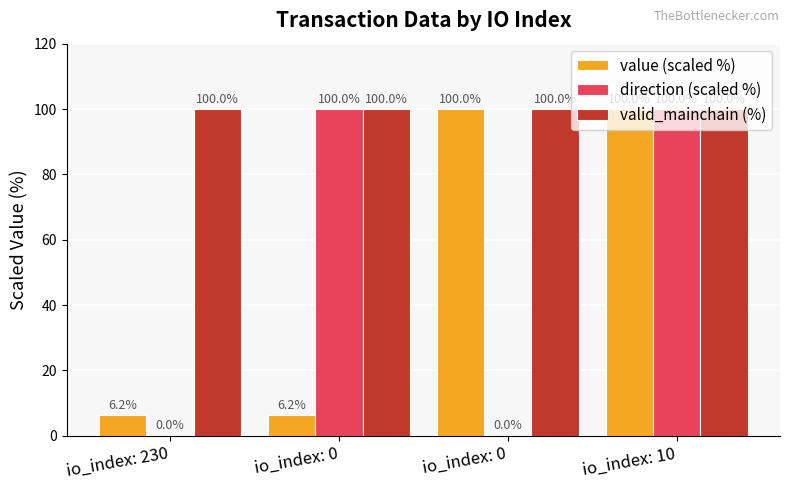

What is the sum of the direction (scaled %) values at io_index: 10 and io_index: 0?

200.0